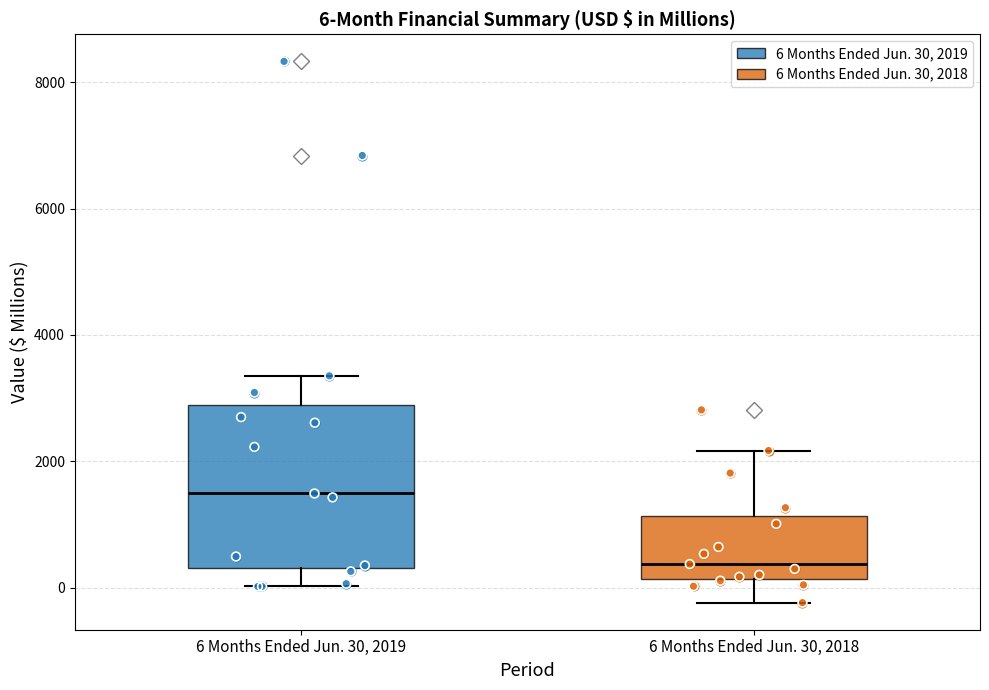

Comparing the boxes themselves (not the whiskers), which one is the tallest?

6 Months Ended Jun. 30, 2019